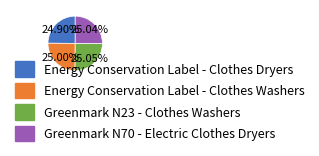

How much of the chart is everything except Greenmark N23 - Clothes Washers?

74.9%